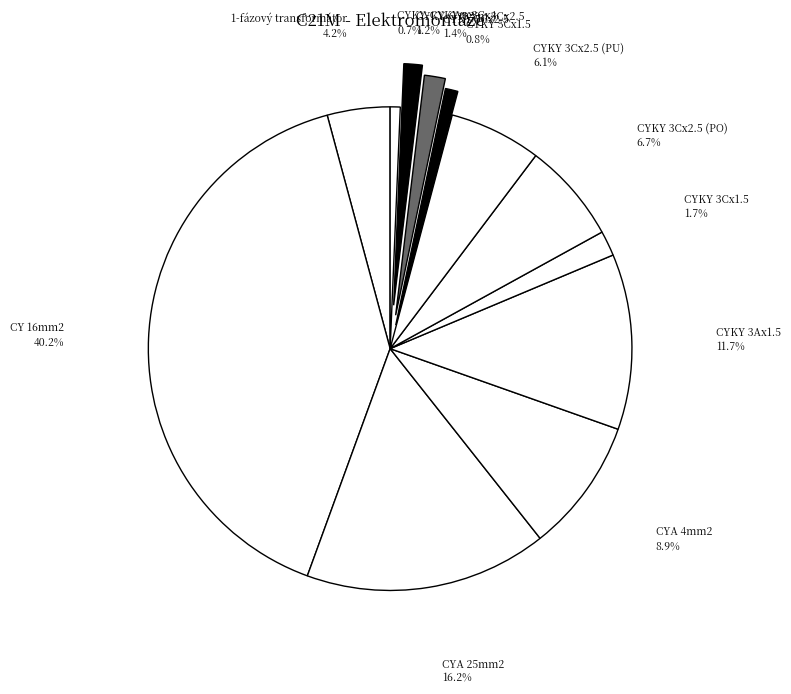

Which slice is the largest?

CY 16mm2 zelenožlutý